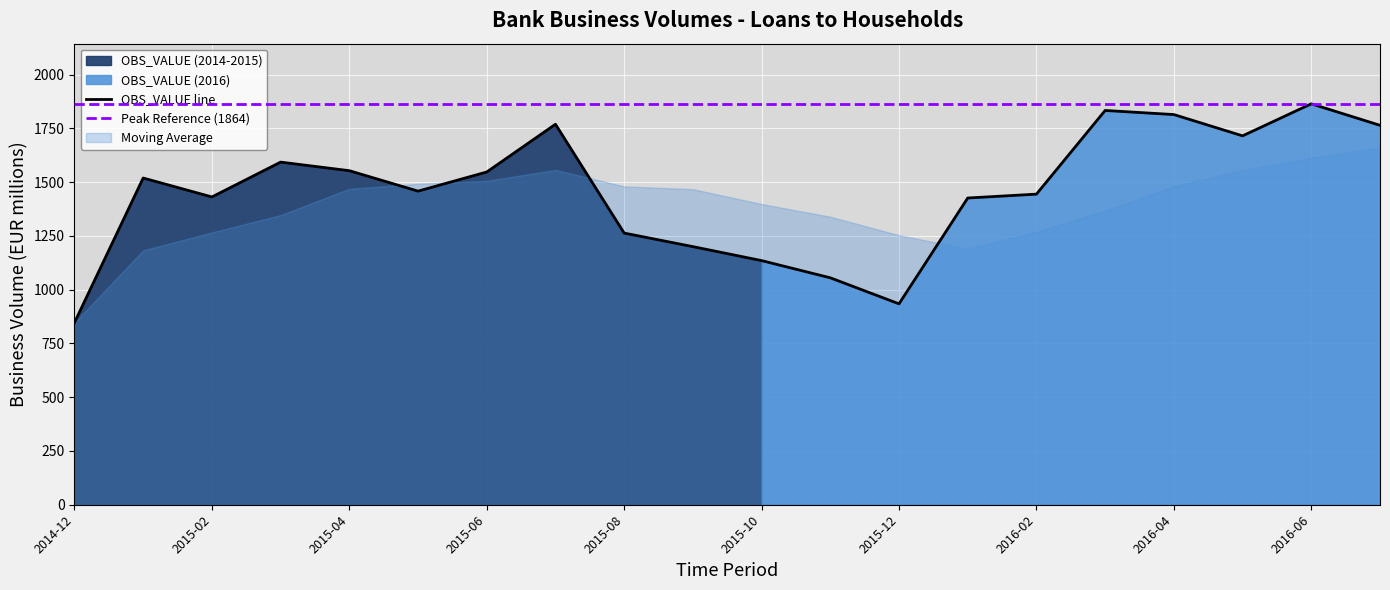

What position from the left is 2016-05?

18